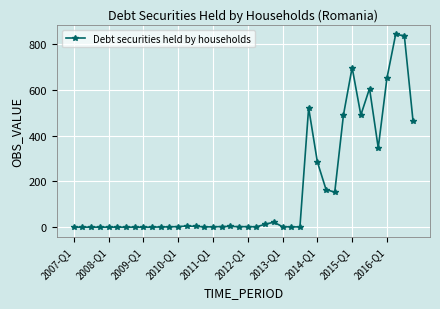

What is the greatest value displayed?

843.7